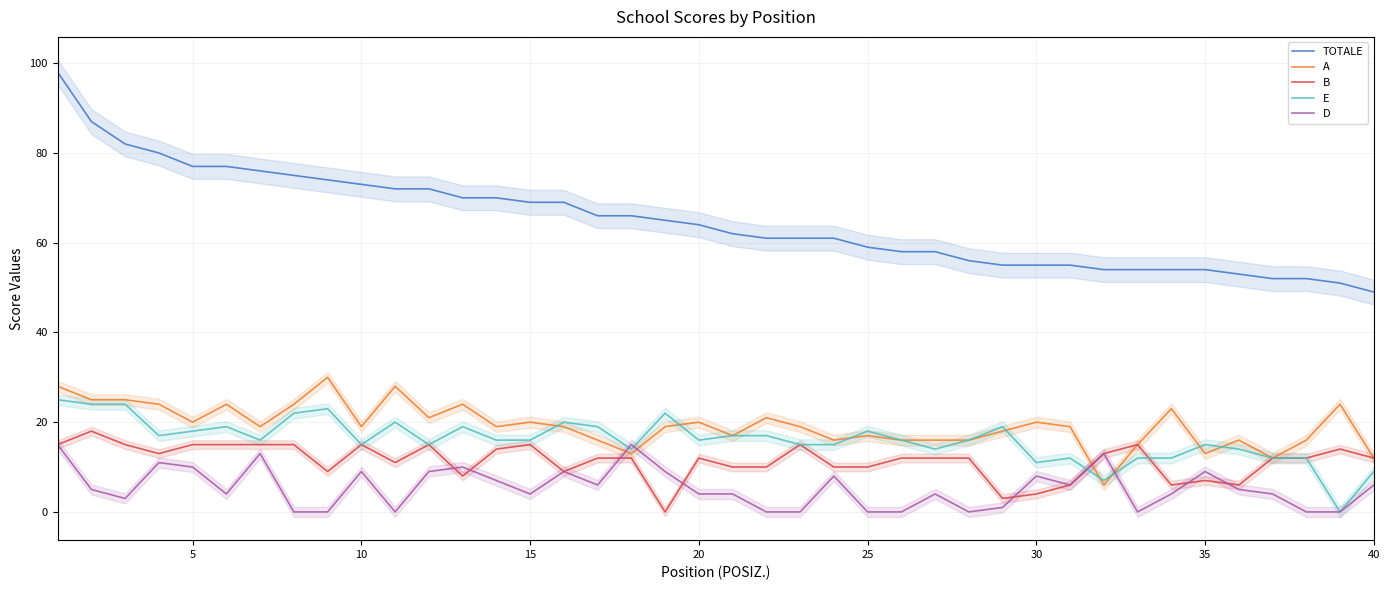

What is the value of the B point at the 18th from the left?

12